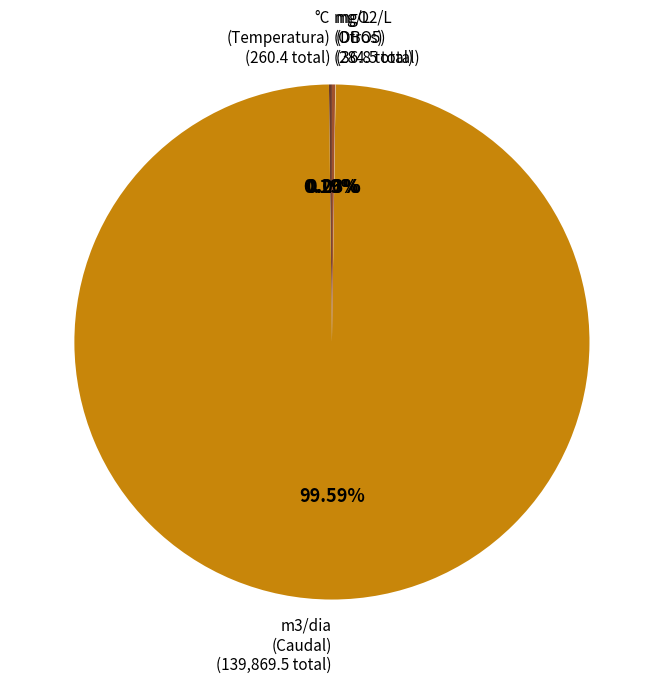

Does any single category account for the majority?

Yes